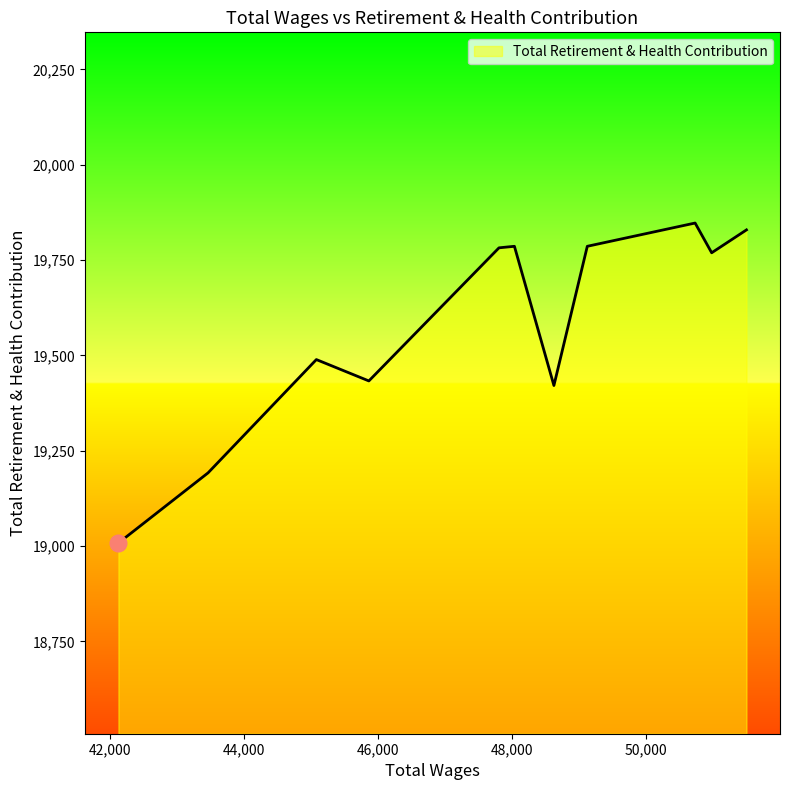

What is the difference between the maximum and minimum values?

839